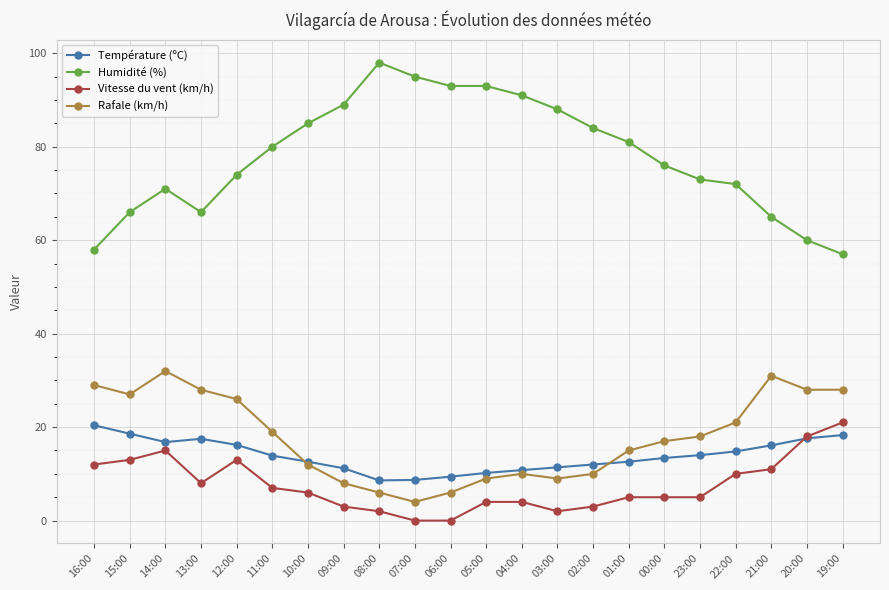

What is the approximate value of Humidité (%) at 02:00?

84.0